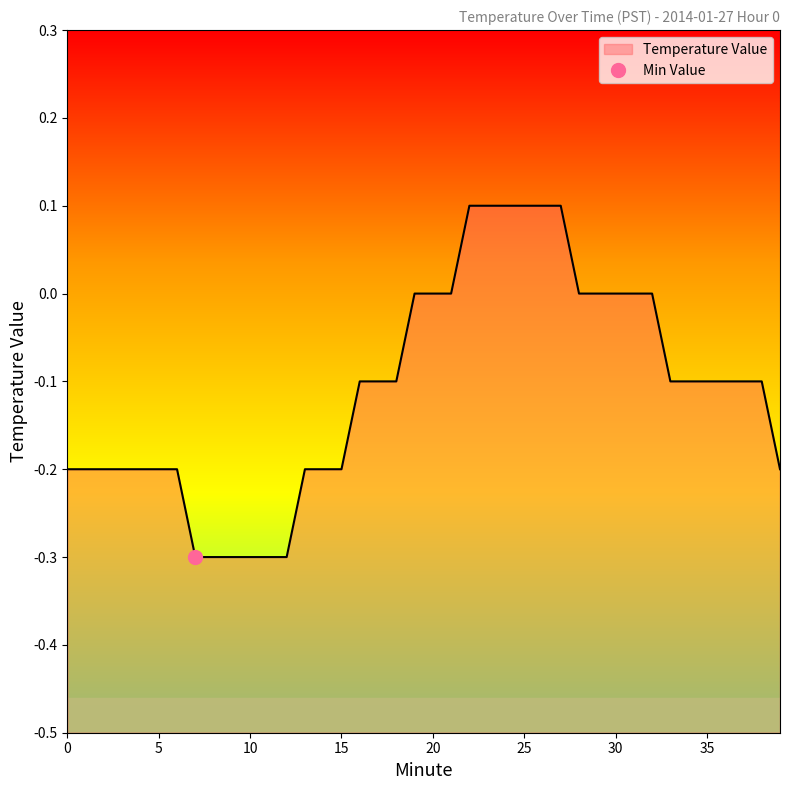

How many values are below zero?

26